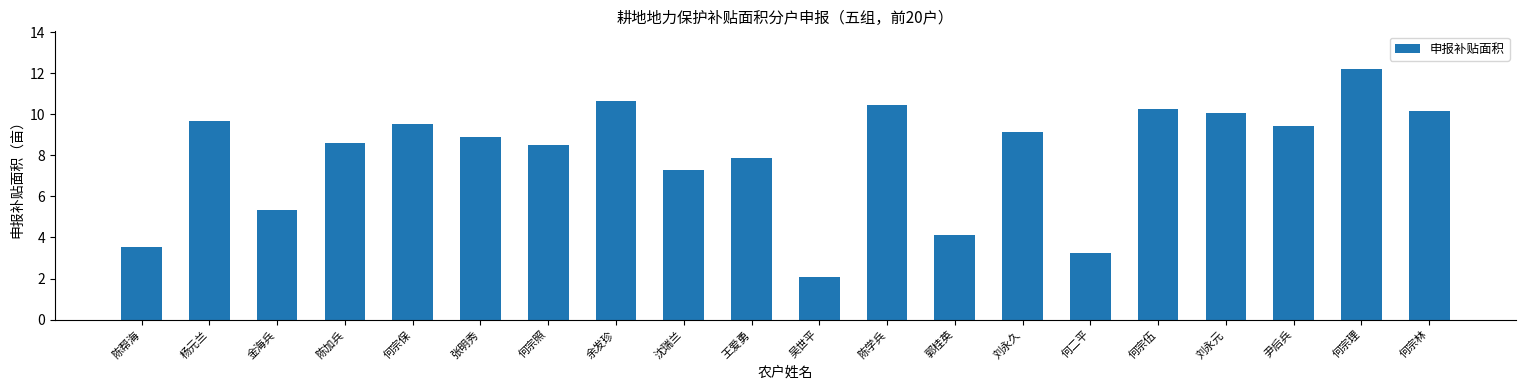

What is the difference between the maximum and minimum values?

10.2